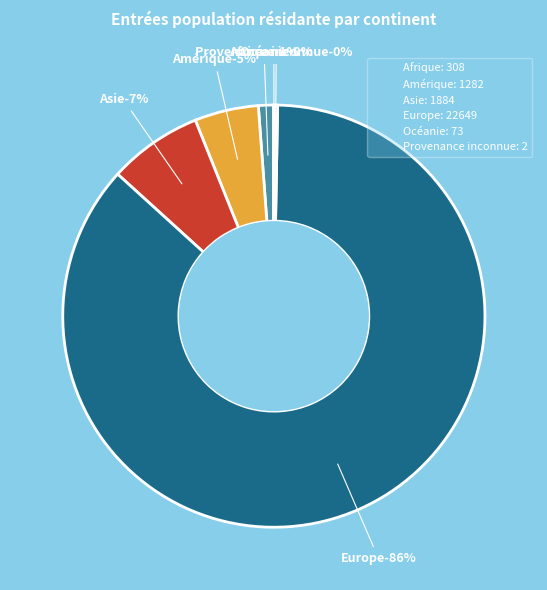

To the nearest percent, what is the combined percentage of Europe and Asie?

94%